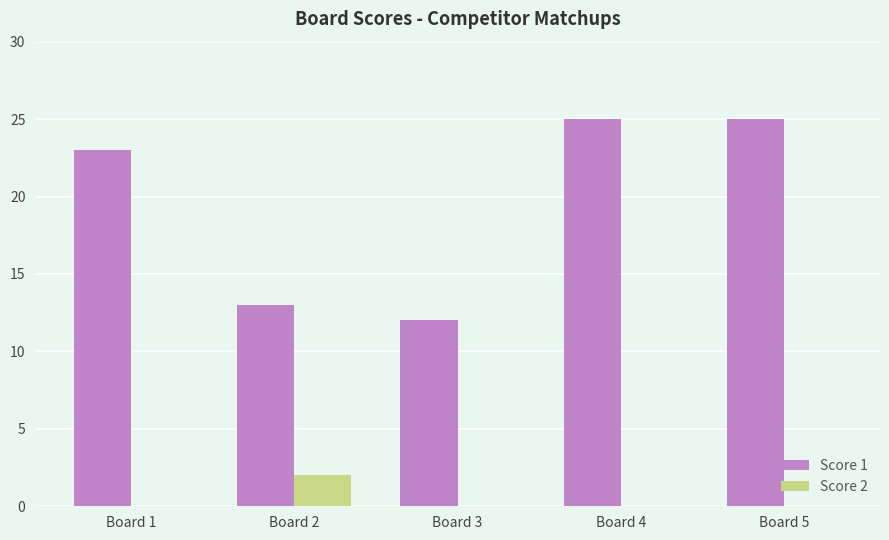

The value of Score 2 at Board 4 is 1. True or false?

False